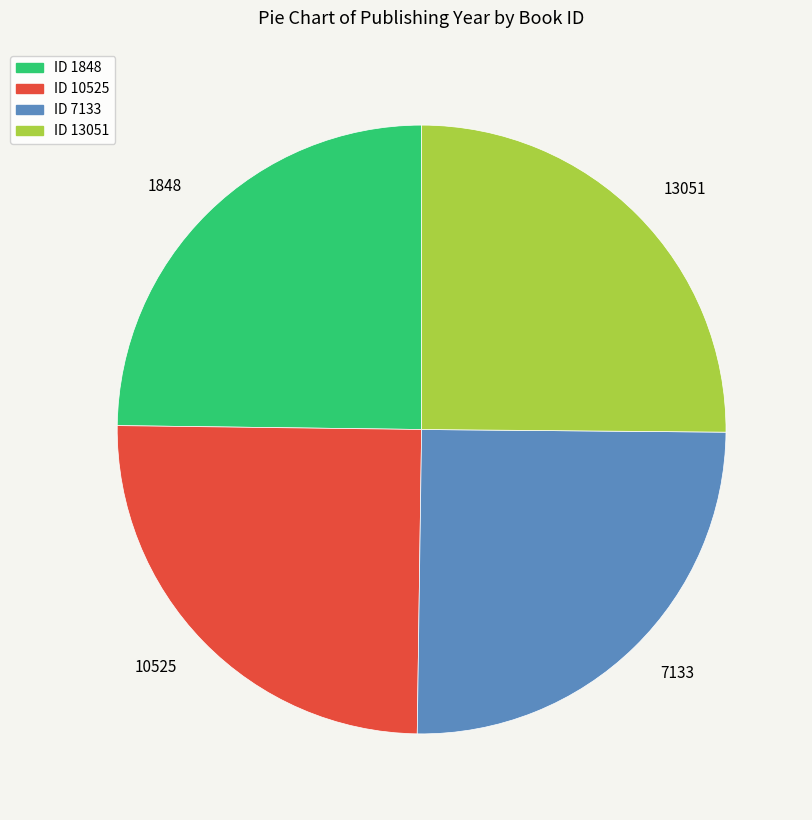

Approximately how many times larger is the value at 7133 compared to 10525?

1.0